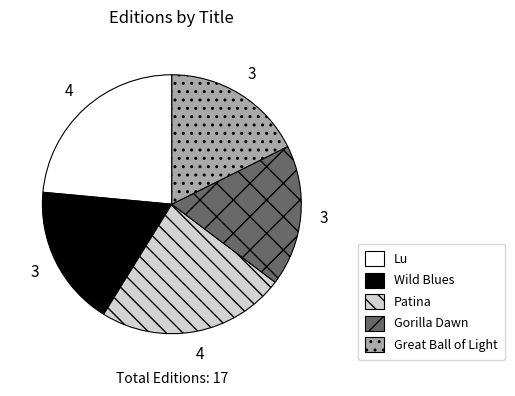

True or false: Wild Blues accounts for 18% of the total.

True